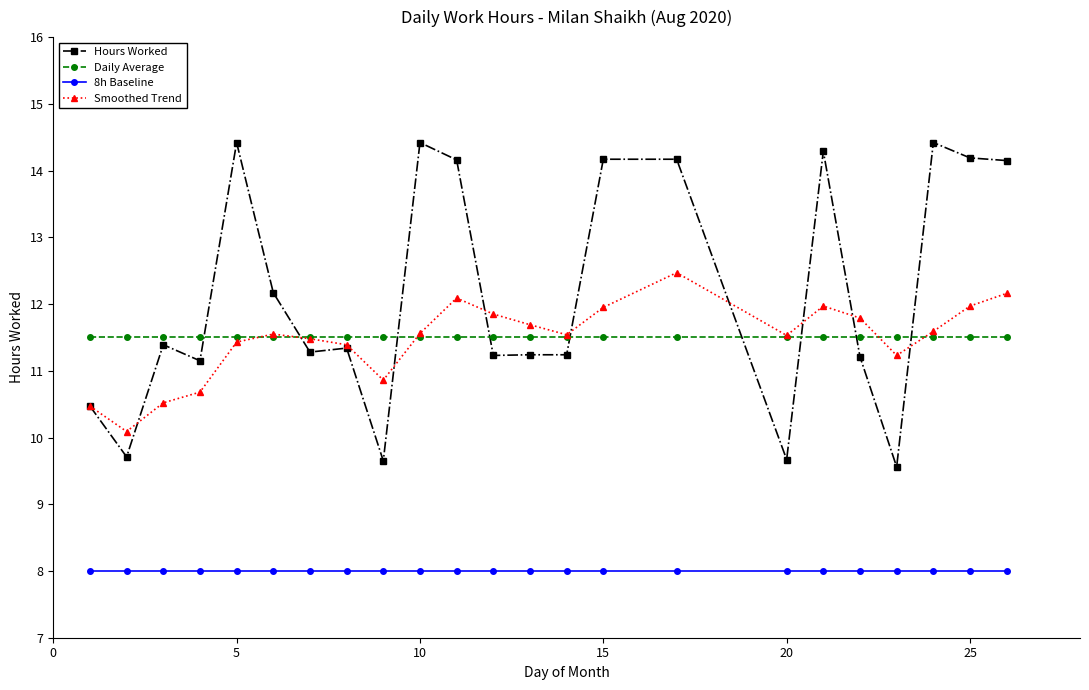

Rank the series by their maximum value, from highest to lowest.

Hours Worked, Smoothed Trend, Daily Average, 8h Baseline